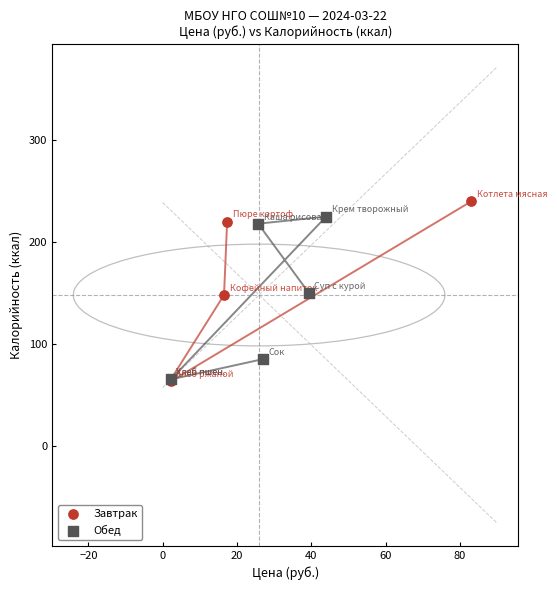

Which series has the widest spread of Y values?

Завтрак